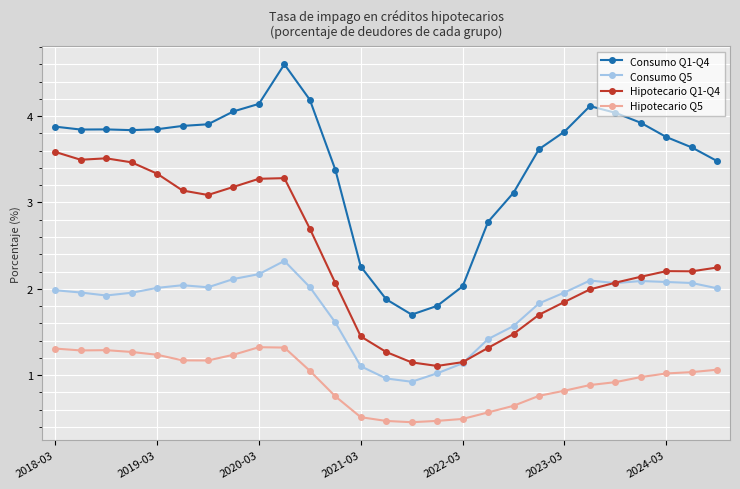

At how many categories does at least one series exceed 0?

27